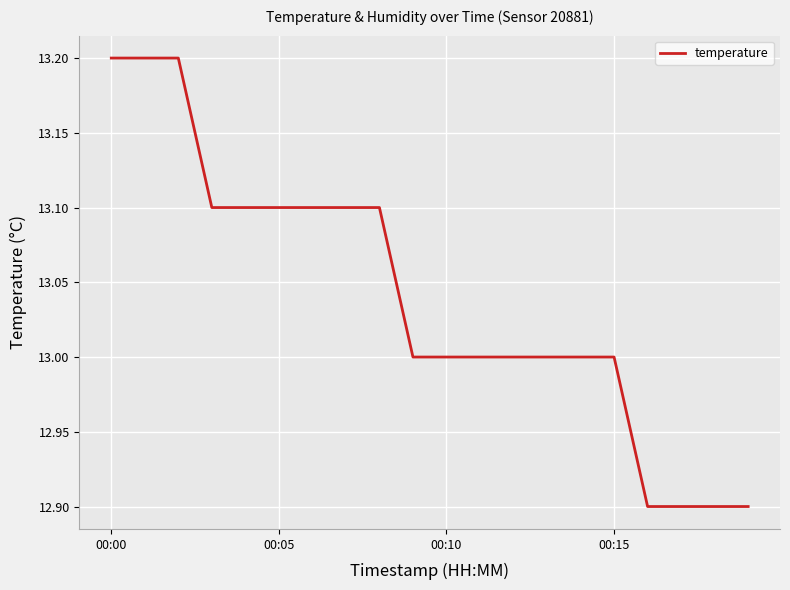

How many lines are shown in the chart?

1